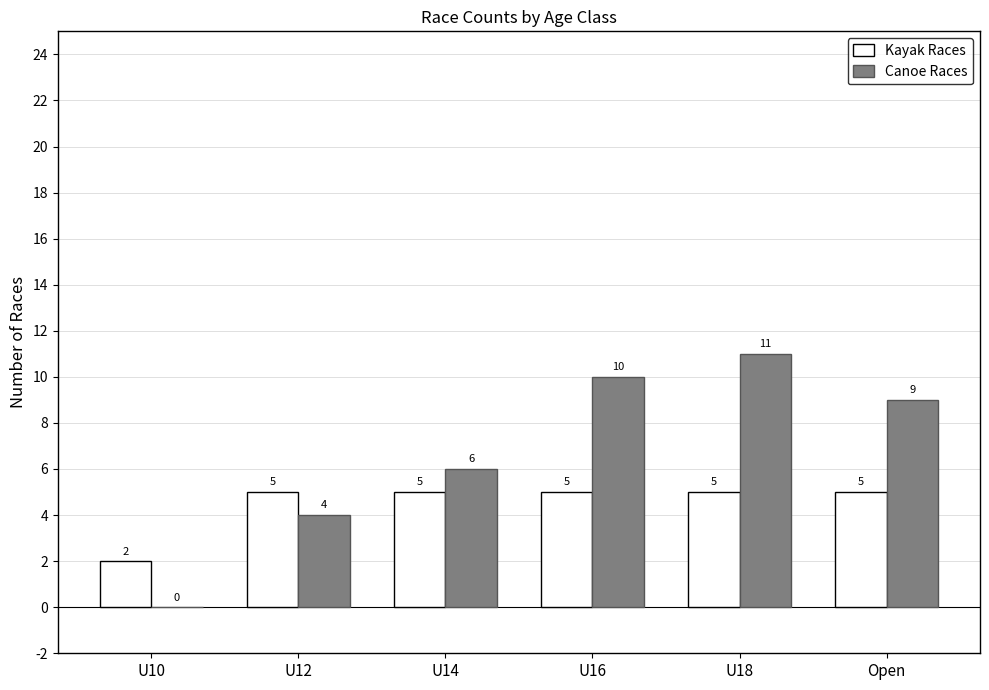

Which category has the highest value in the Canoe Races series?

U18